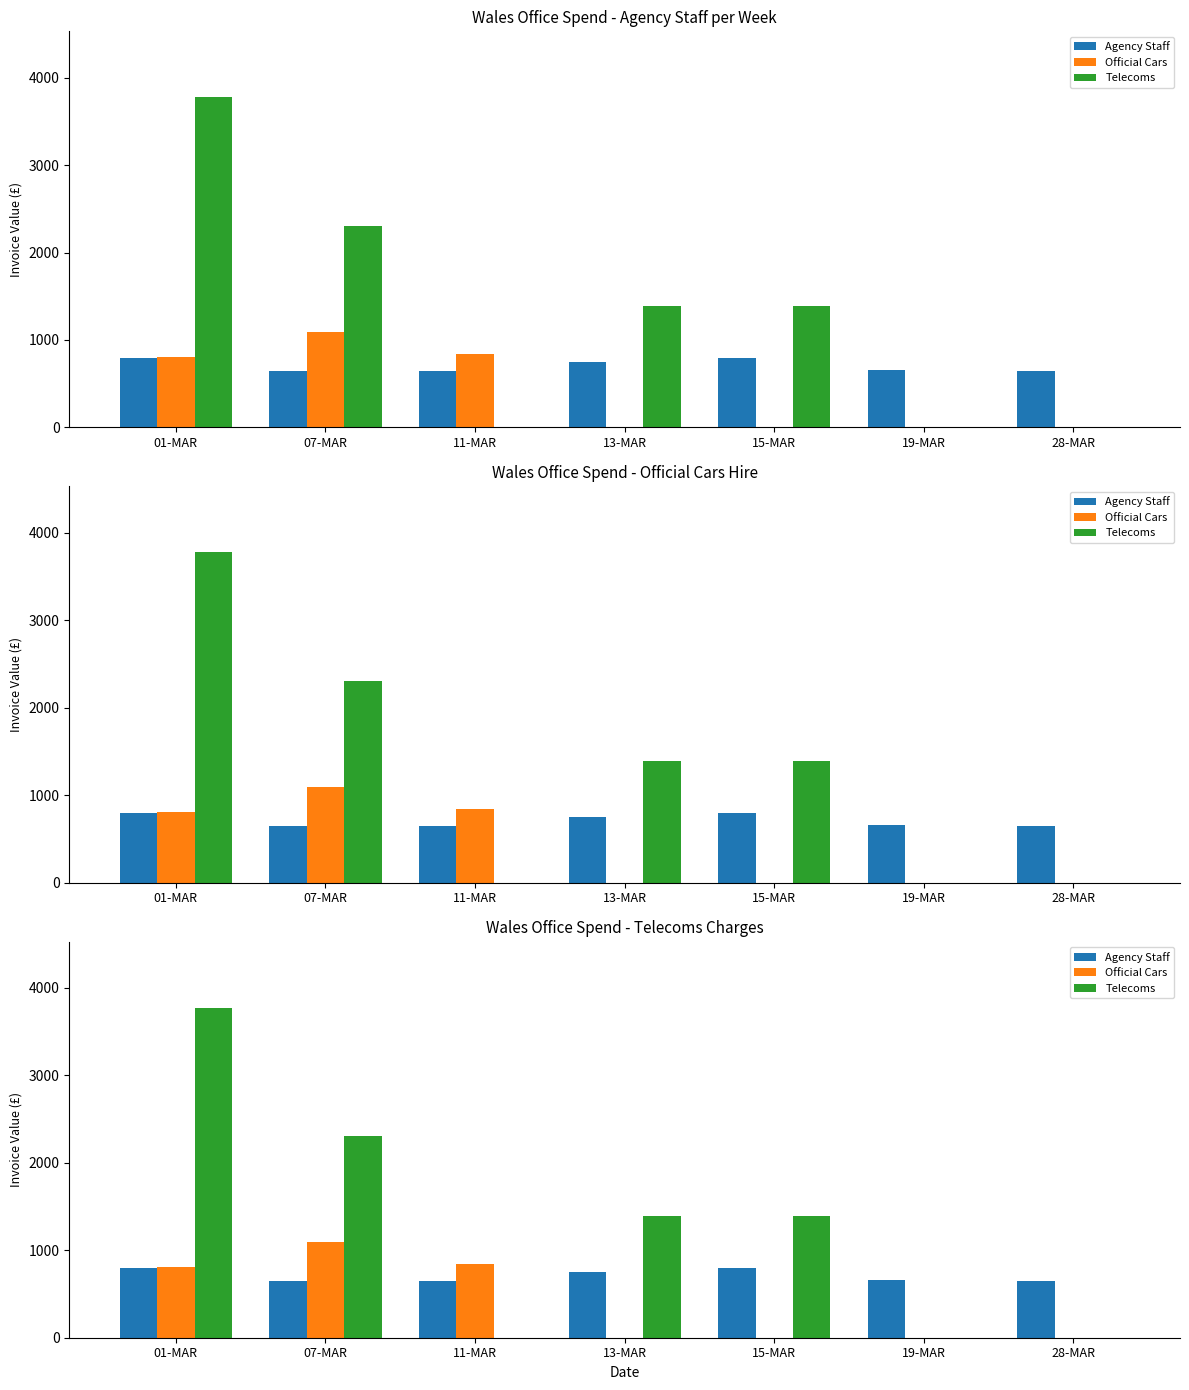

What is the average value of the Agency Staff series?

706.0